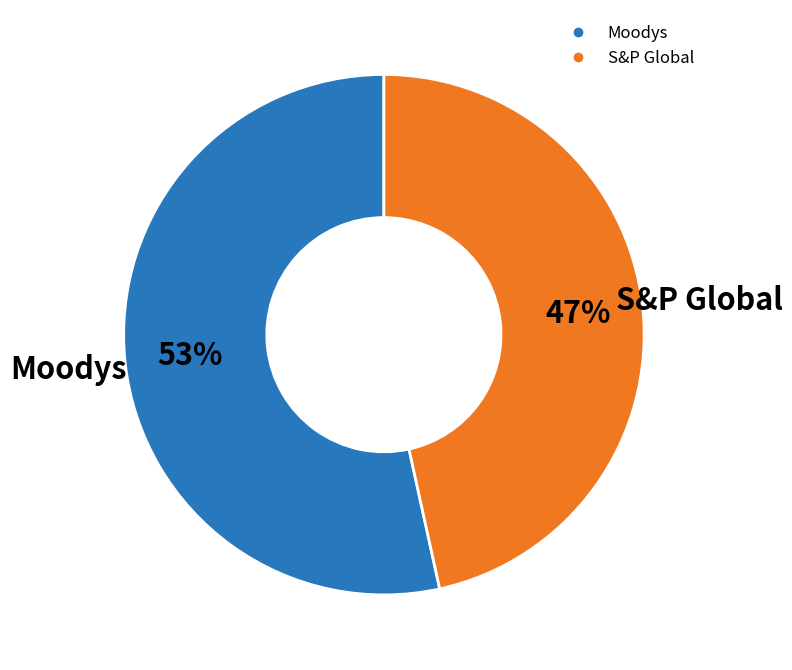

Which category has the smallest portion of the pie?

S&P Global